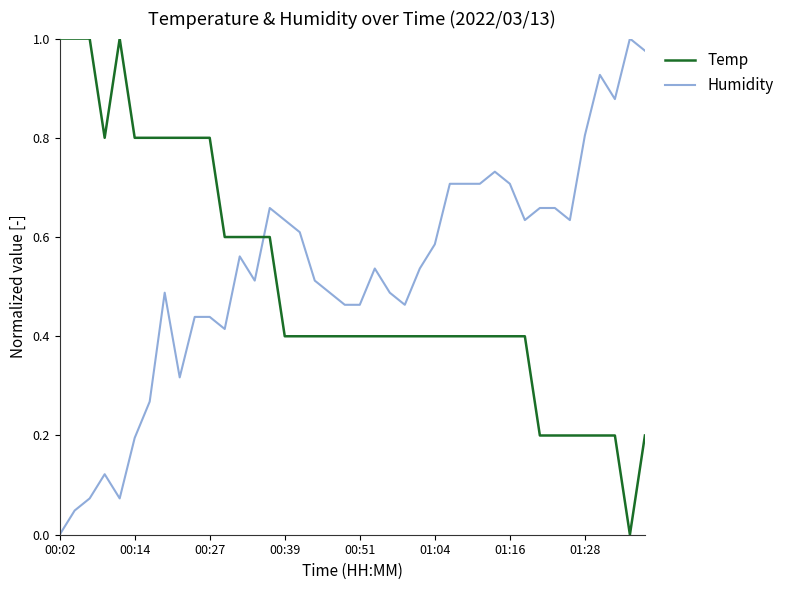

Does the chart display data point markers on the line(s)?

No